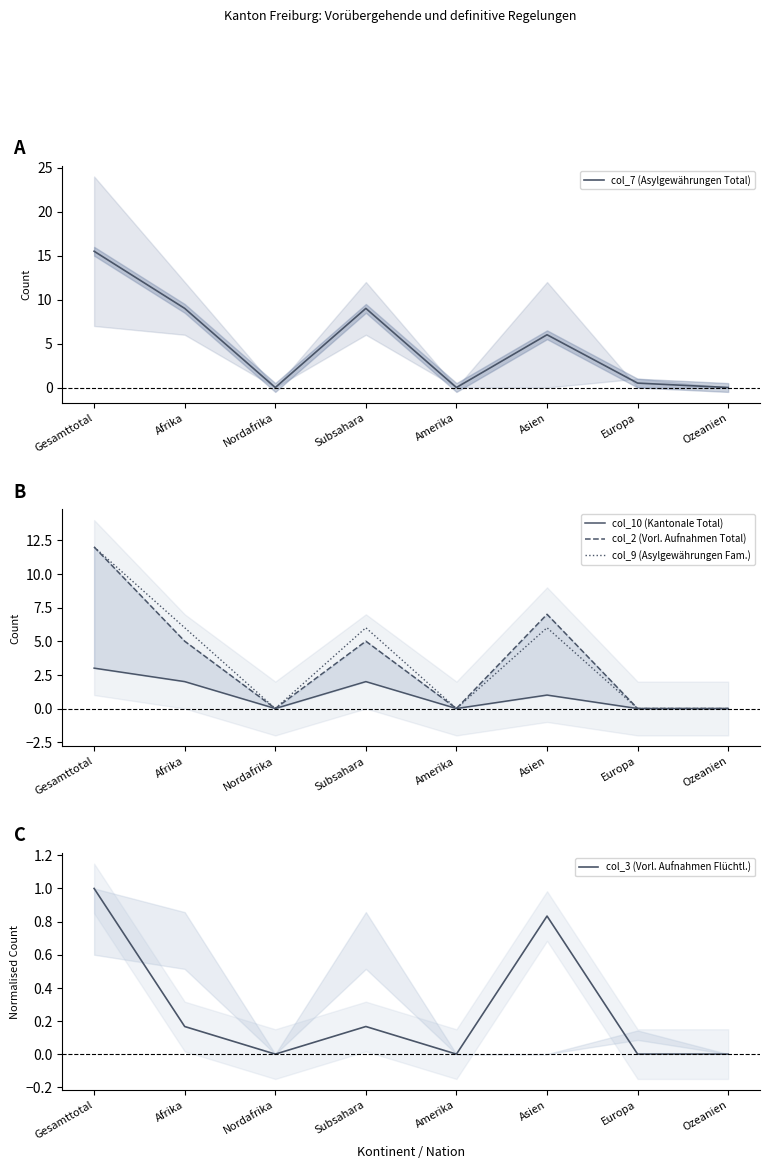

What is the label of the 6th point from the left?

Asien